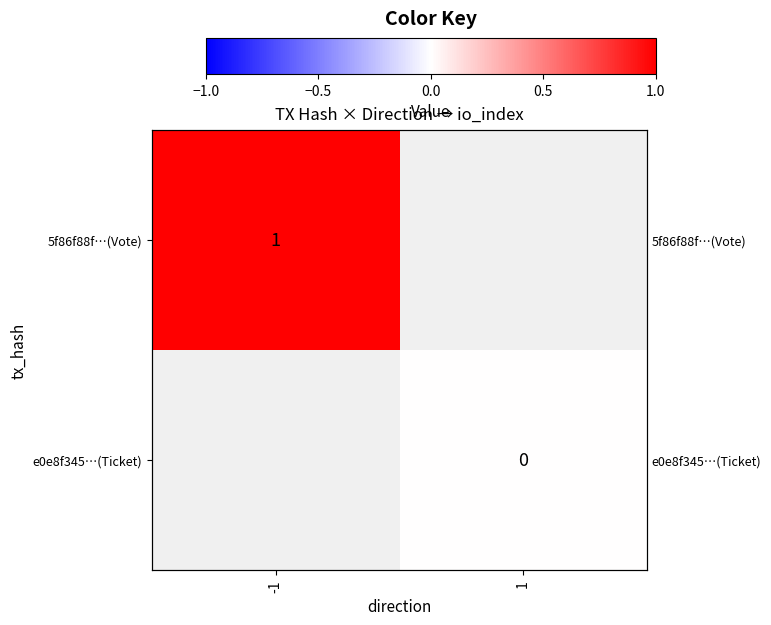

What is the maximum value for 5f86f88f…(Vote)?

1.0